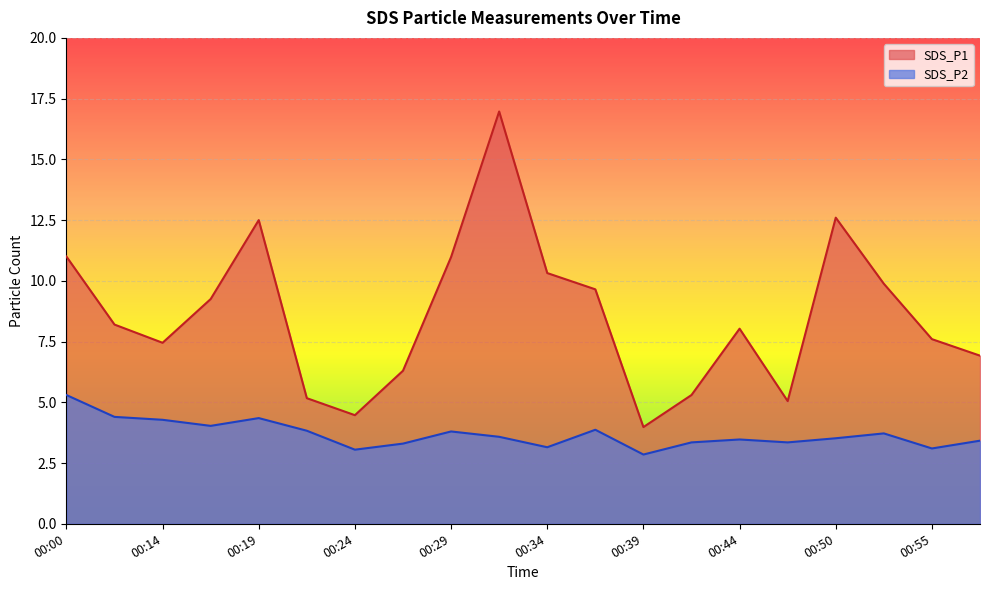

Where is the first local minimum for SDS_P2?

00:17